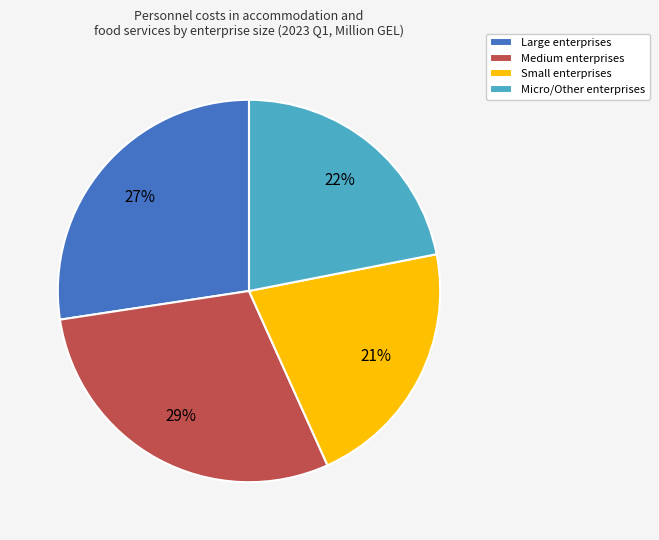

What is the ratio of the value at Micro/Other enterprises to the value at Small enterprises?

1.0